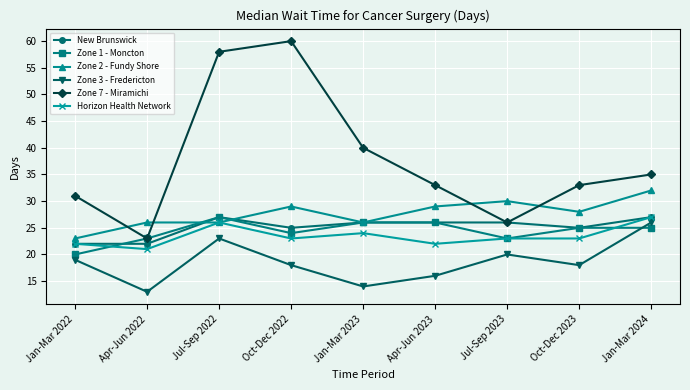

Reading left to right, extract all data points from this chart.

New Brunswick: Jan-Mar 2022=22	Apr-Jun 2022=22	Jul-Sep 2022=27	Oct-Dec 2022=25	Jan-Mar 2023=26	Apr-Jun 2023=26	Jul-Sep 2023=26	Oct-Dec 2023=25	Jan-Mar 2024=27
Zone 1 - Moncton: Jan-Mar 2022=20	Apr-Jun 2022=23	Jul-Sep 2022=27	Oct-Dec 2022=24	Jan-Mar 2023=26	Apr-Jun 2023=26	Jul-Sep 2023=23	Oct-Dec 2023=25	Jan-Mar 2024=25
Zone 2 - Fundy Shore: Jan-Mar 2022=23	Apr-Jun 2022=26	Jul-Sep 2022=26	Oct-Dec 2022=29	Jan-Mar 2023=26	Apr-Jun 2023=29	Jul-Sep 2023=30	Oct-Dec 2023=28	Jan-Mar 2024=32
Zone 3 - Fredericton: Jan-Mar 2022=19	Apr-Jun 2022=13	Jul-Sep 2022=23	Oct-Dec 2022=18	Jan-Mar 2023=14	Apr-Jun 2023=16	Jul-Sep 2023=20	Oct-Dec 2023=18	Jan-Mar 2024=26
Zone 7 - Miramichi: Jan-Mar 2022=31	Apr-Jun 2022=23	Jul-Sep 2022=58	Oct-Dec 2022=60	Jan-Mar 2023=40	Apr-Jun 2023=33	Jul-Sep 2023=26	Oct-Dec 2023=33	Jan-Mar 2024=35
Horizon Health Network: Jan-Mar 2022=22	Apr-Jun 2022=21	Jul-Sep 2022=26	Oct-Dec 2022=23	Jan-Mar 2023=24	Apr-Jun 2023=22	Jul-Sep 2023=23	Oct-Dec 2023=23	Jan-Mar 2024=27